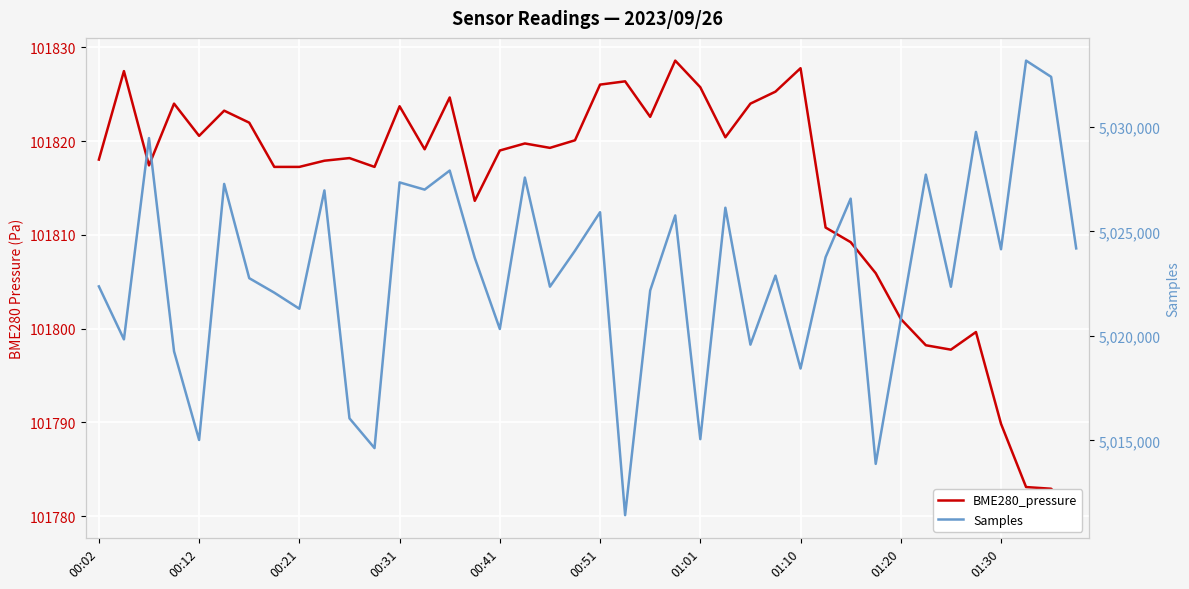

How many data points does each series have?

40